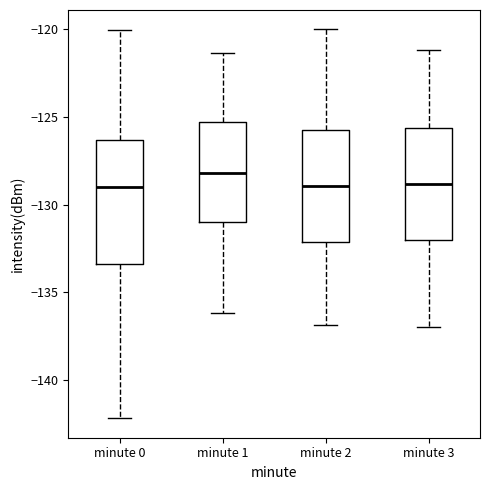

Reading left to right, read every box against the y-axis: the position of its median line, the range the box covers, and the ends of its whiskers. The values are not printed on the chart, so give them approximately, as read against the axis.

minute 0: median -129.0, box -133.5 to -126.5, whiskers -142.0 to -120.0
minute 1: median -128.0, box -131.0 to -125.5, whiskers -136.0 to -121.5
minute 2: median -129.0, box -132.0 to -126.0, whiskers -137.0 to -120.0
minute 3: median -129.0, box -132.0 to -125.5, whiskers -137.0 to -121.0